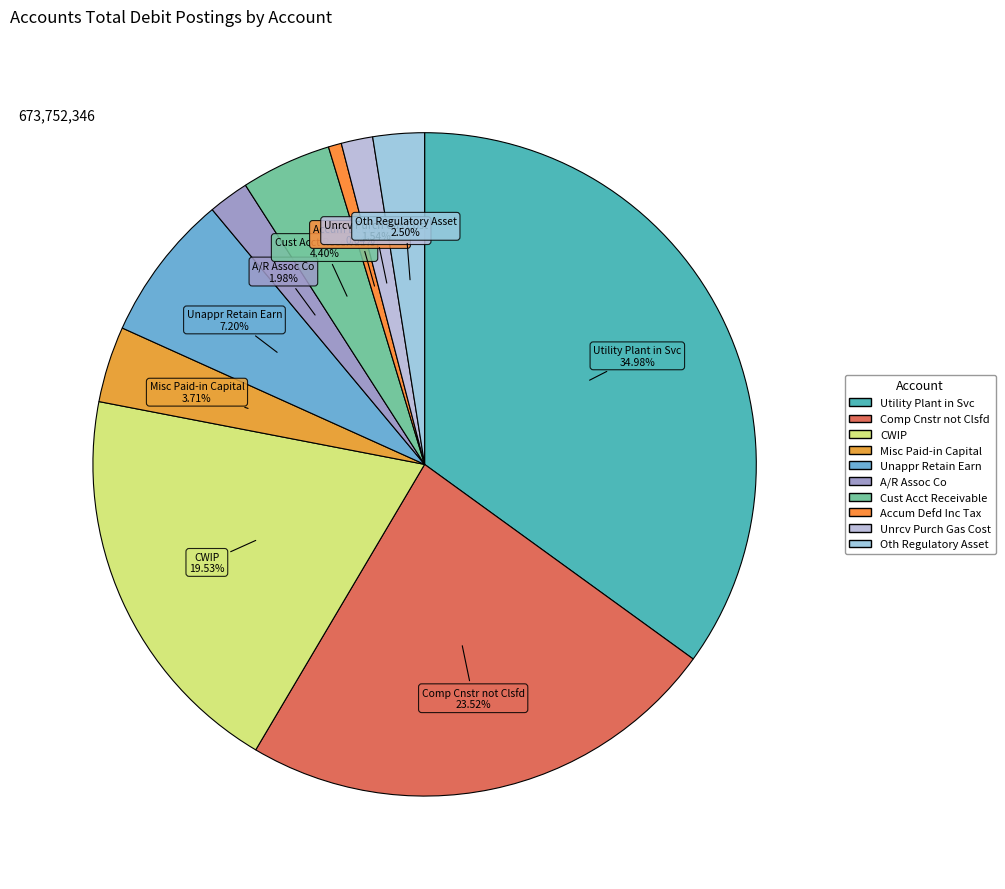

Which has a higher value, A/R Assoc Co or CWIP?

CWIP